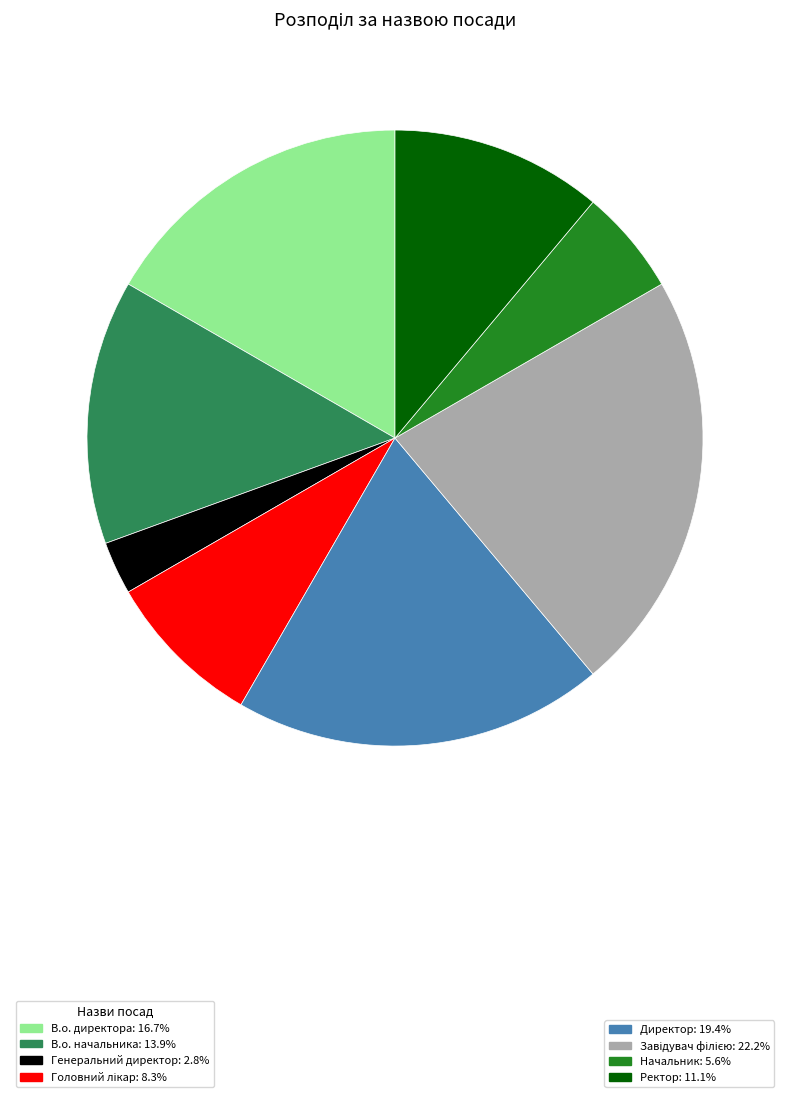

Does any single category account for the majority?

No